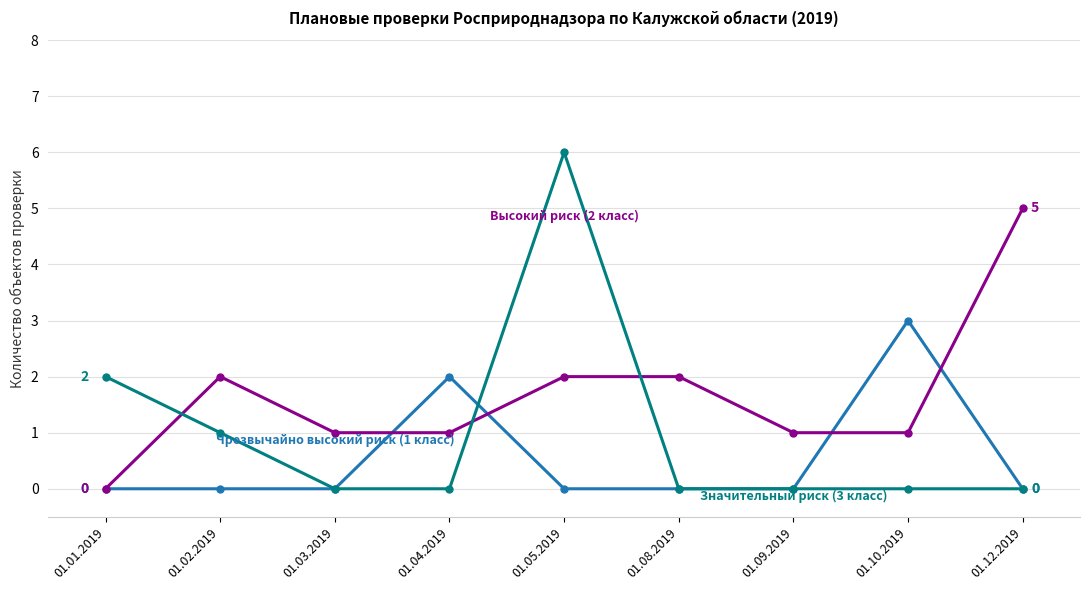

What is the maximum value shown in the chart?

6